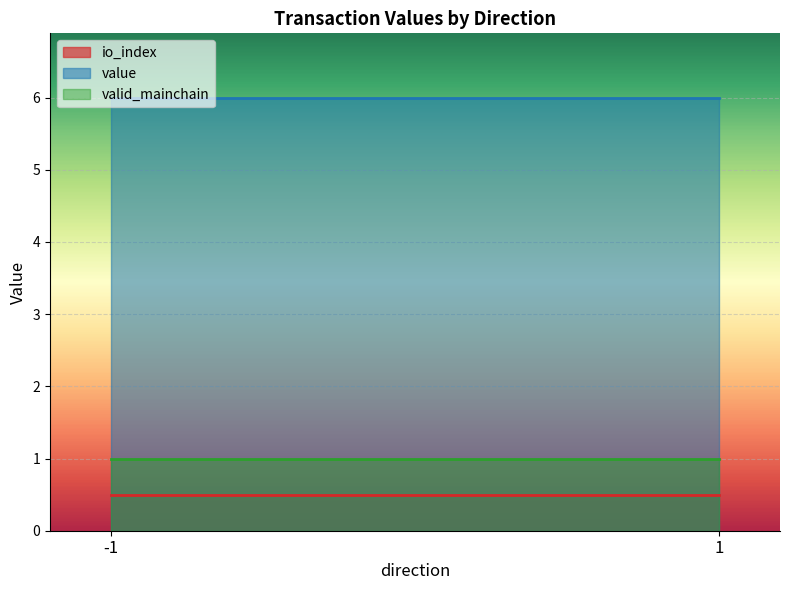

What is the total value across all series at -1?

7.5